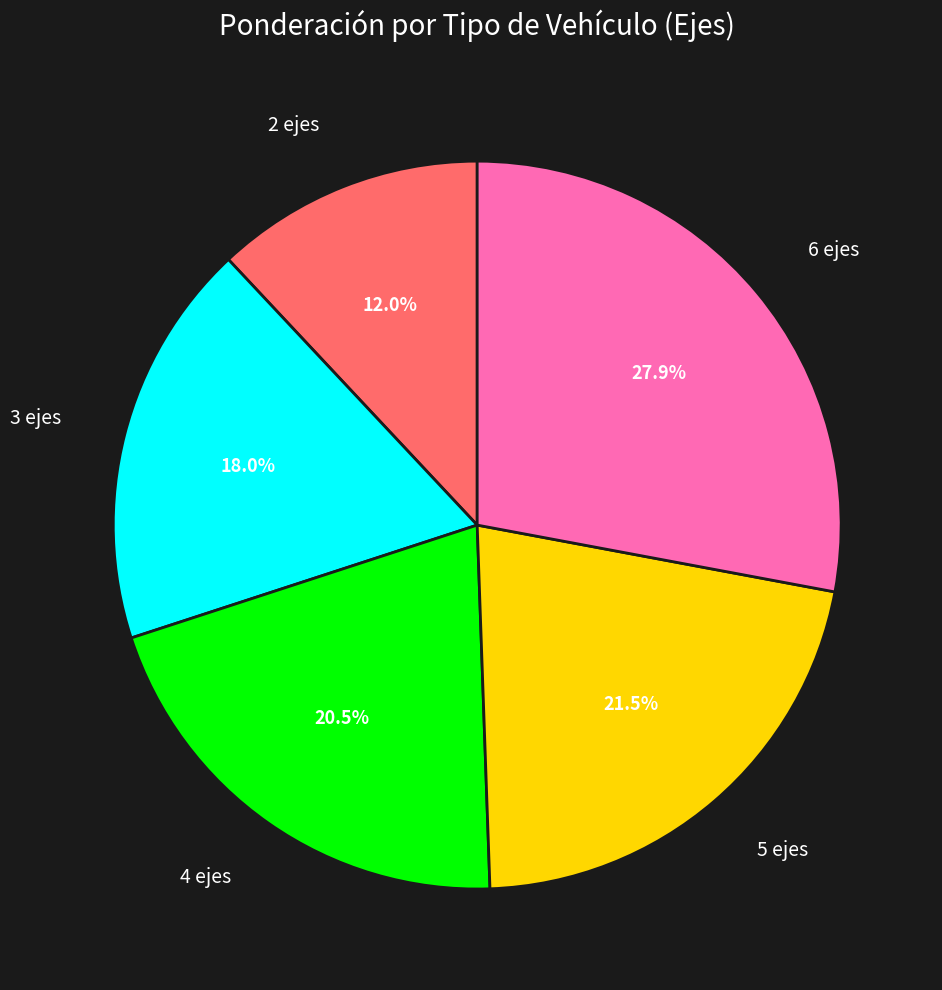

To the nearest percent, what percentage of the pie is 6 ejes?

28%